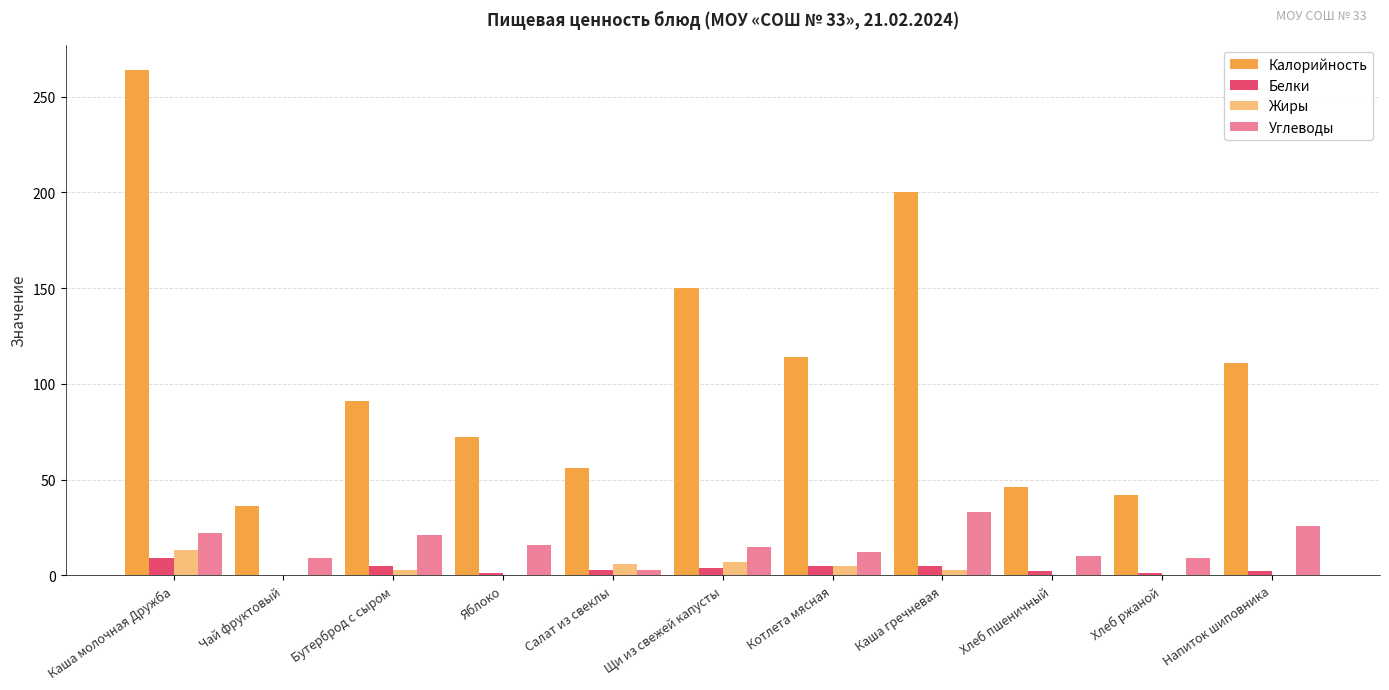

Are the bars grouped side by side (vs. stacked)?

Yes